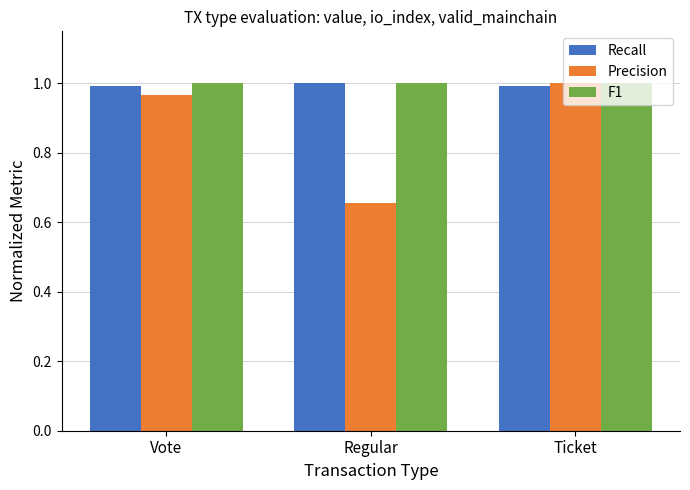

Between Vote and Ticket, which series saw the biggest shift?

Precision